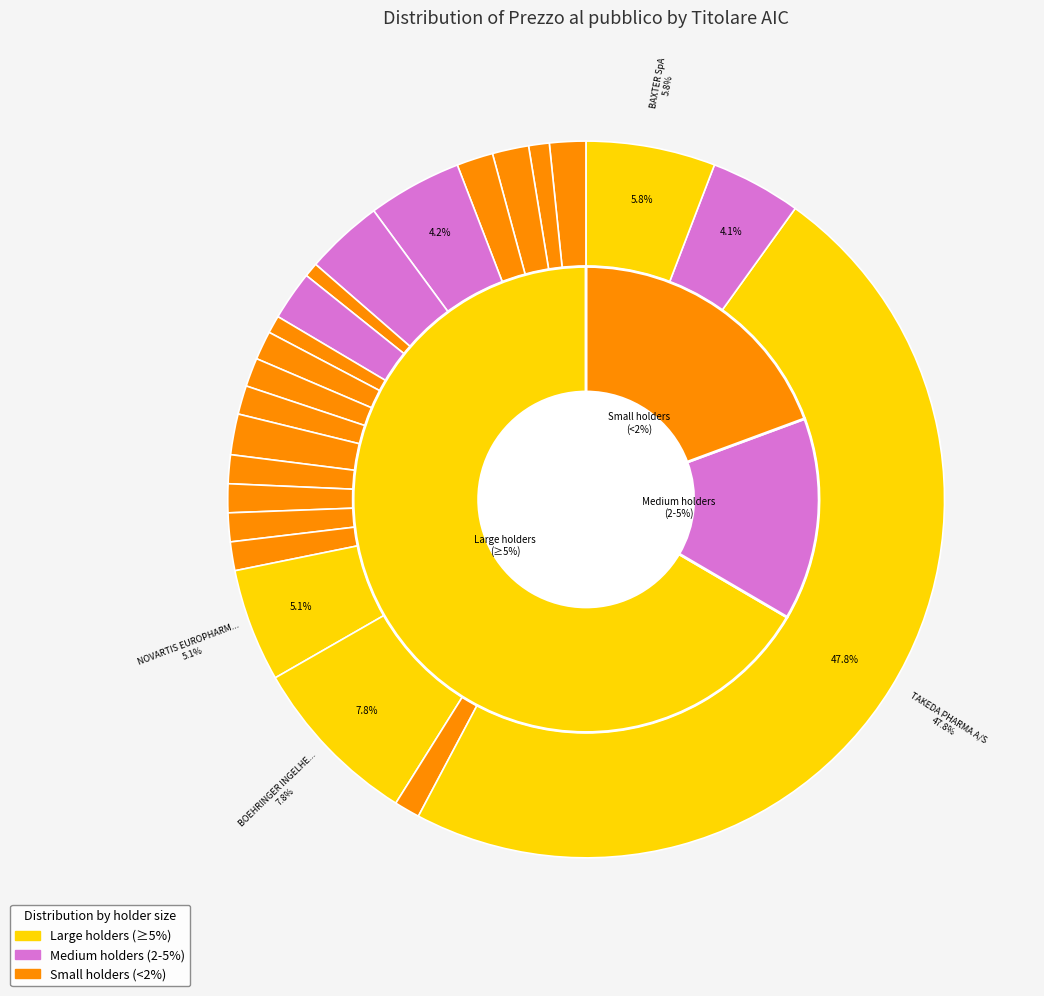

Is the sum of DR.REDDY'S LABORATORIES and NOVARTIS EUROPHARM LTD greater than half?

No